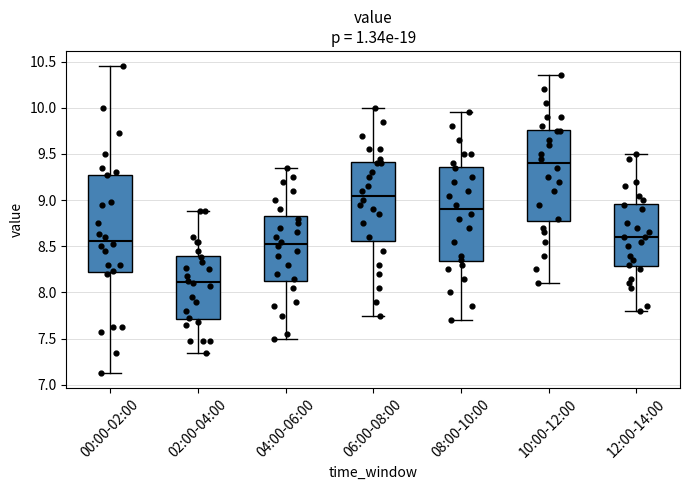

Where does the lower whisker of the box for 10:00-12:00 end on the y-axis? The values are not printed on the chart, so give them approximately, as read against the axis.

8.10